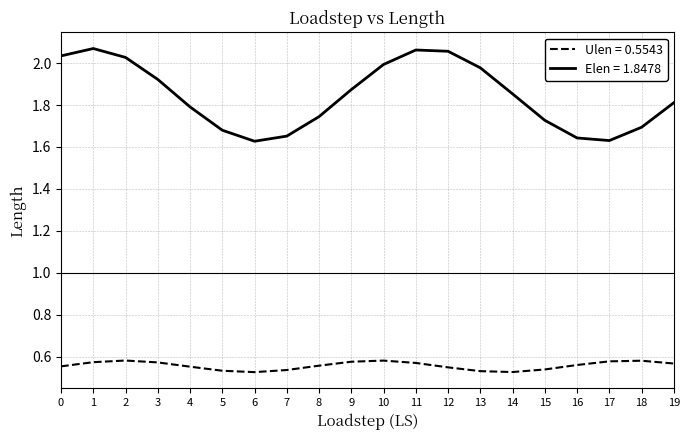

At how many categories does at least one series exceed 1?

20